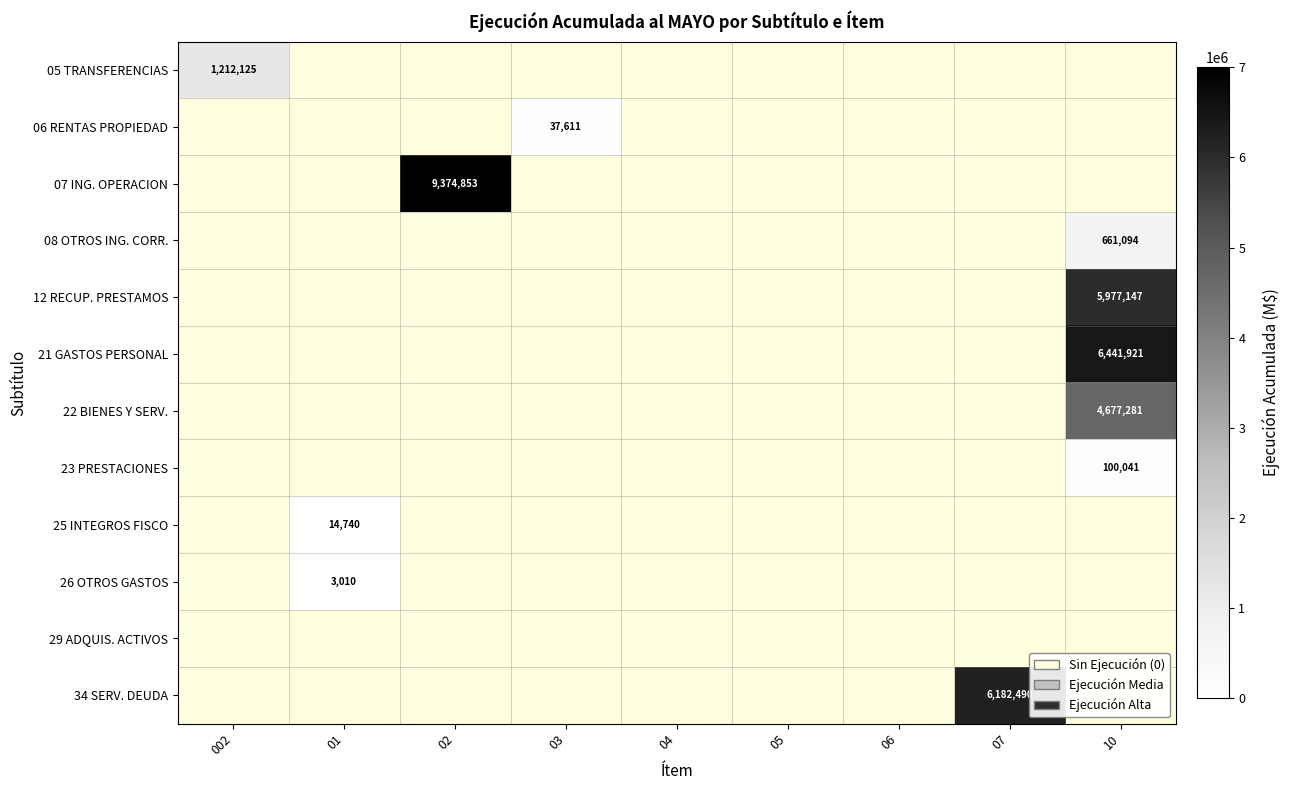

What is the sum of all 08 OTROS ING. CORR. values?

661094